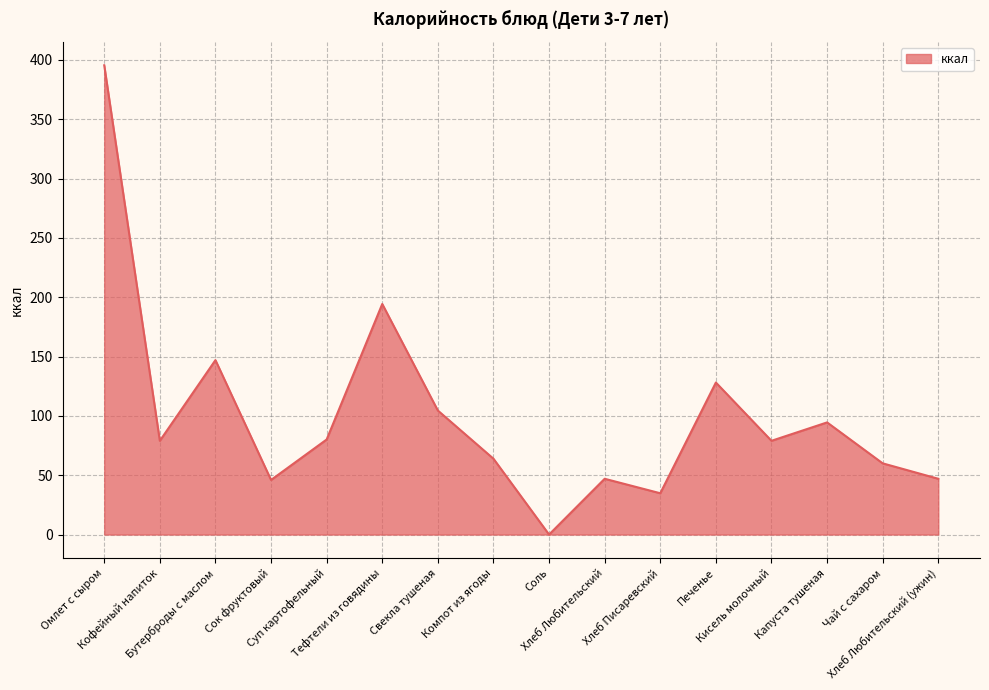

Where is the first local maximum?

Бутерброды с маслом